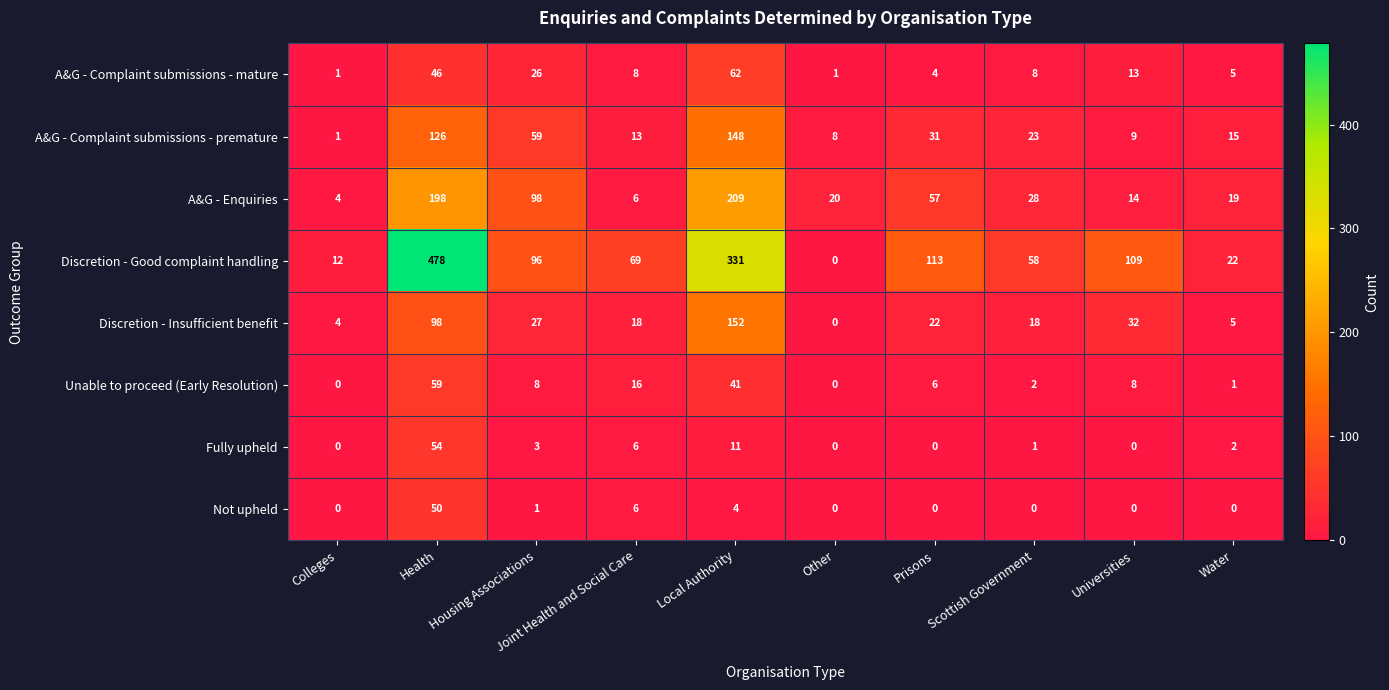

At which label does Fully upheld first exceed 2?

Health